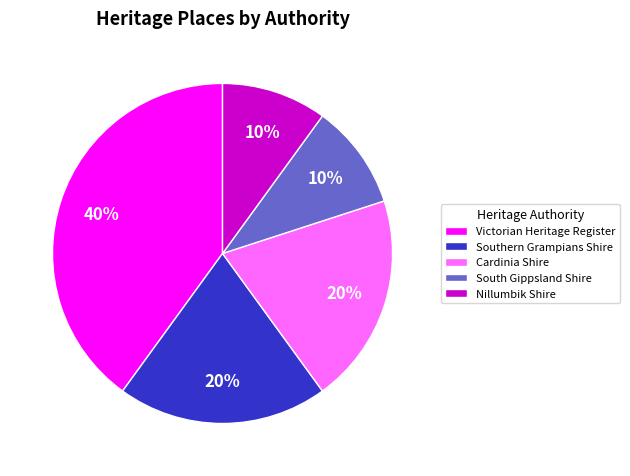

Does South Gippsland Shire account for over 50% of the chart?

No